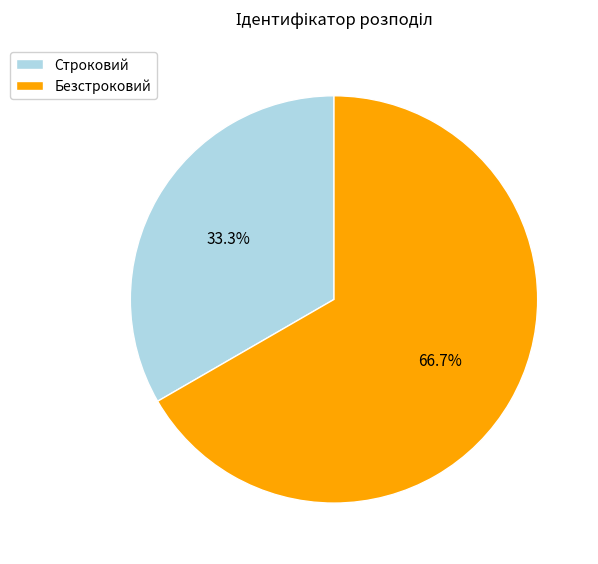

What is the total percentage of Безстроковий and Строковий?

100.0%